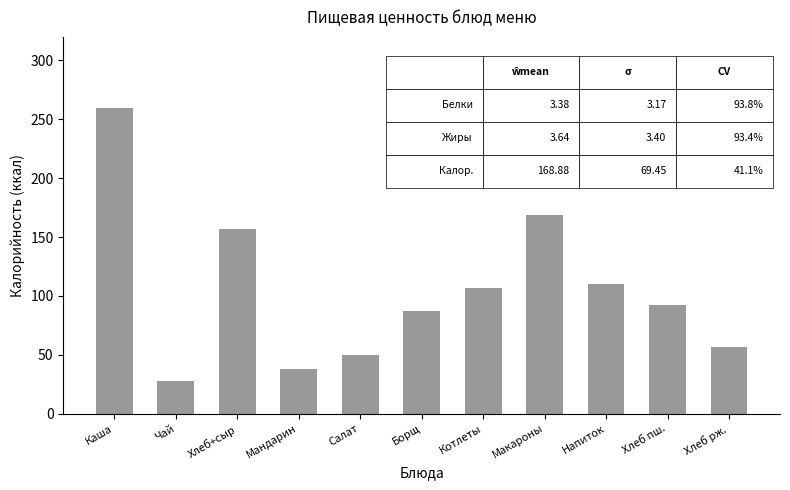

What is the label of the 6th bar from the right?

Борщ